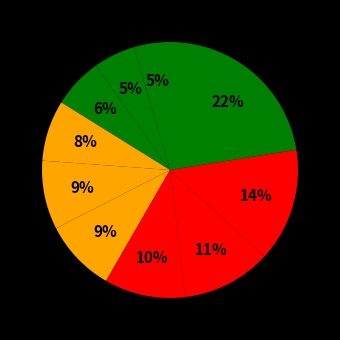

Count the number of slices in the pie.

10